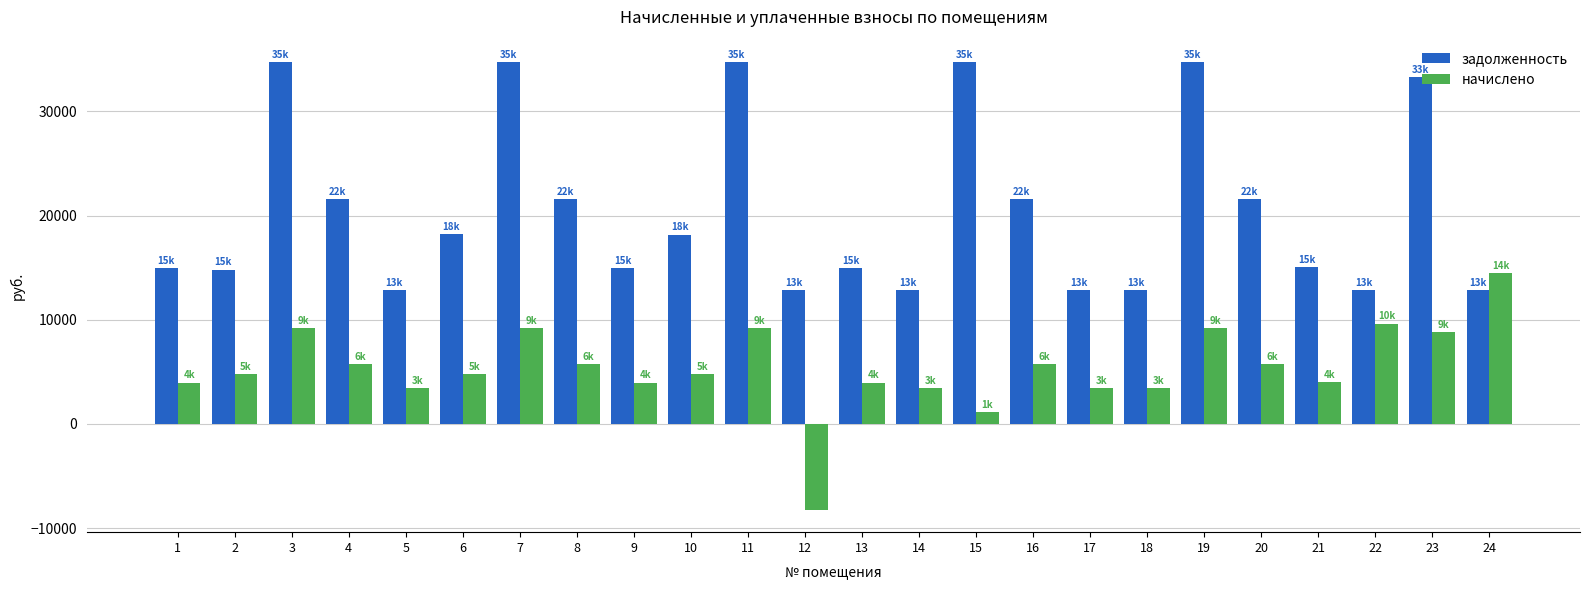

Count the number of categories in the chart.

24